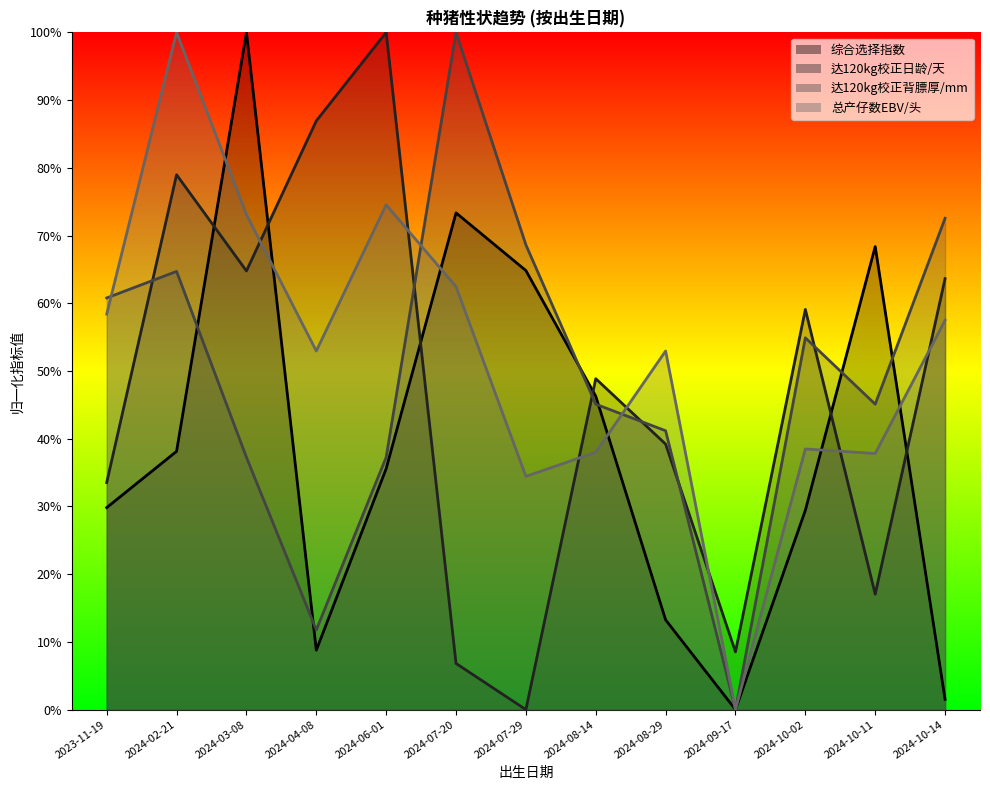

What is the label of the 4th point from the left?

2024-04-08